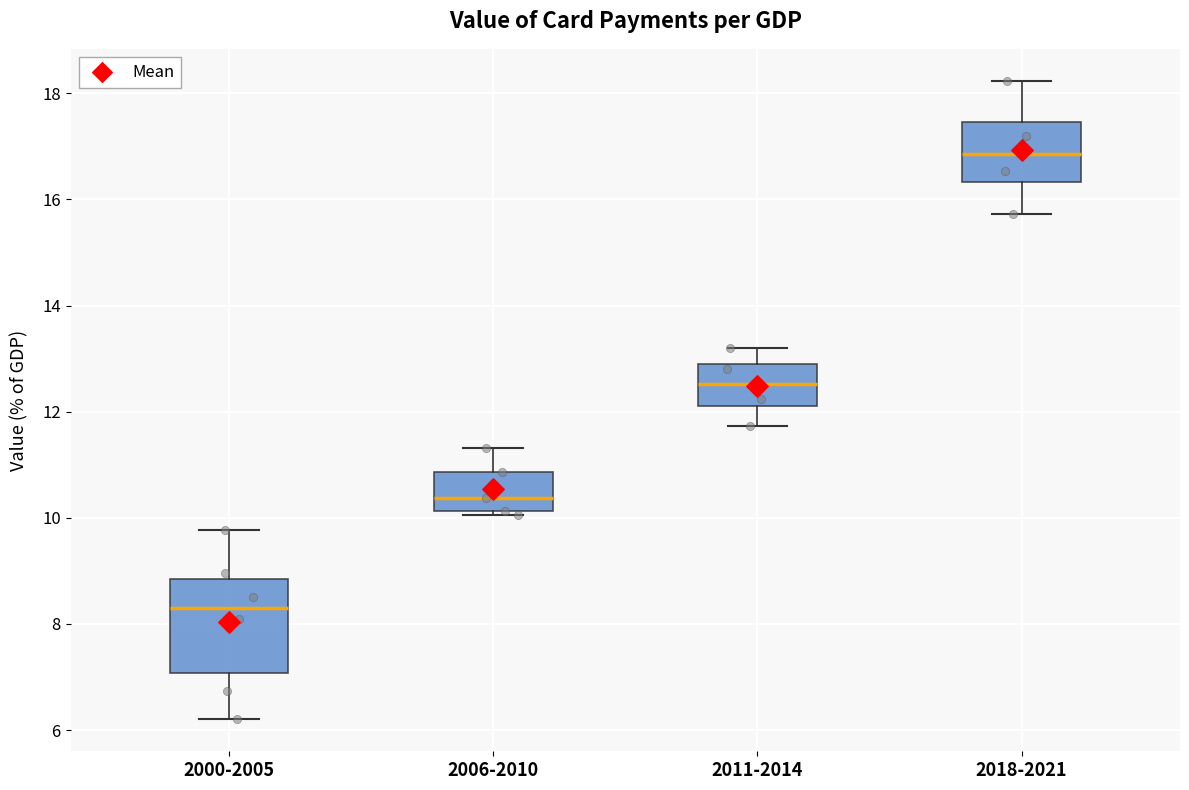

Reading left to right, read every box against the y-axis: the position of its median line, the range the box covers, and the ends of its whiskers. The values are not printed on the chart, so give them approximately, as read against the axis.

2000-2005: median 8.2, box 7.0 to 8.8, whiskers 6.2 to 9.8
2006-2010: median 10.4, box 10.2 to 10.8, whiskers 10.0 to 11.4
2011-2014: median 12.6, box 12.2 to 13.0, whiskers 11.8 to 13.2
2018-2021: median 16.8, box 16.4 to 17.4, whiskers 15.8 to 18.2